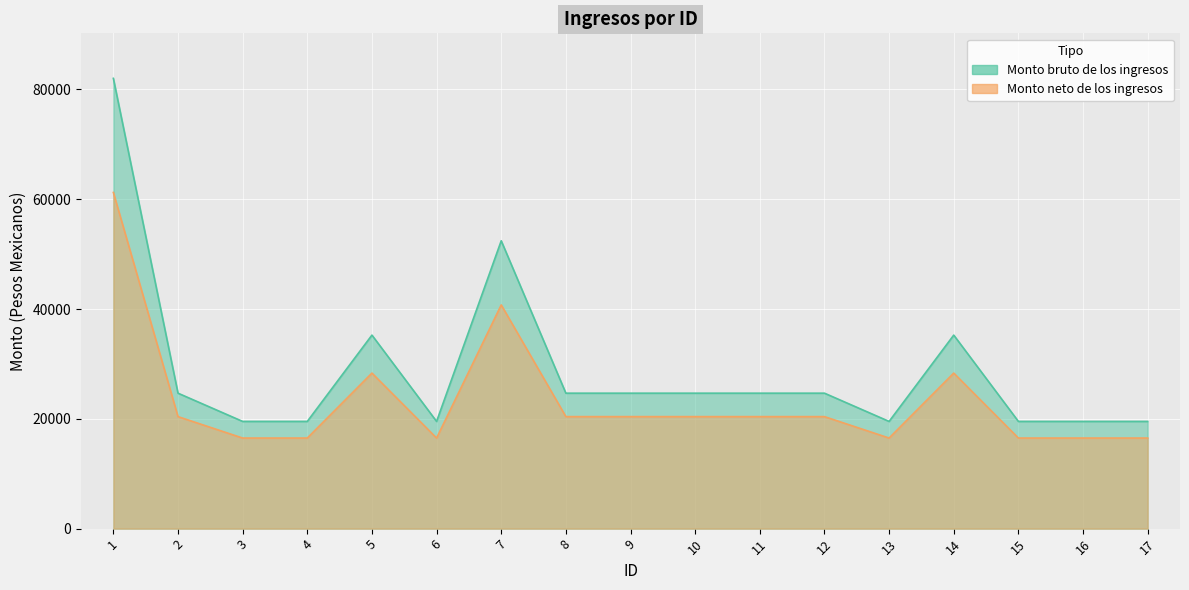

Where is Monto neto de los ingresos nearest to the value 38864?

7